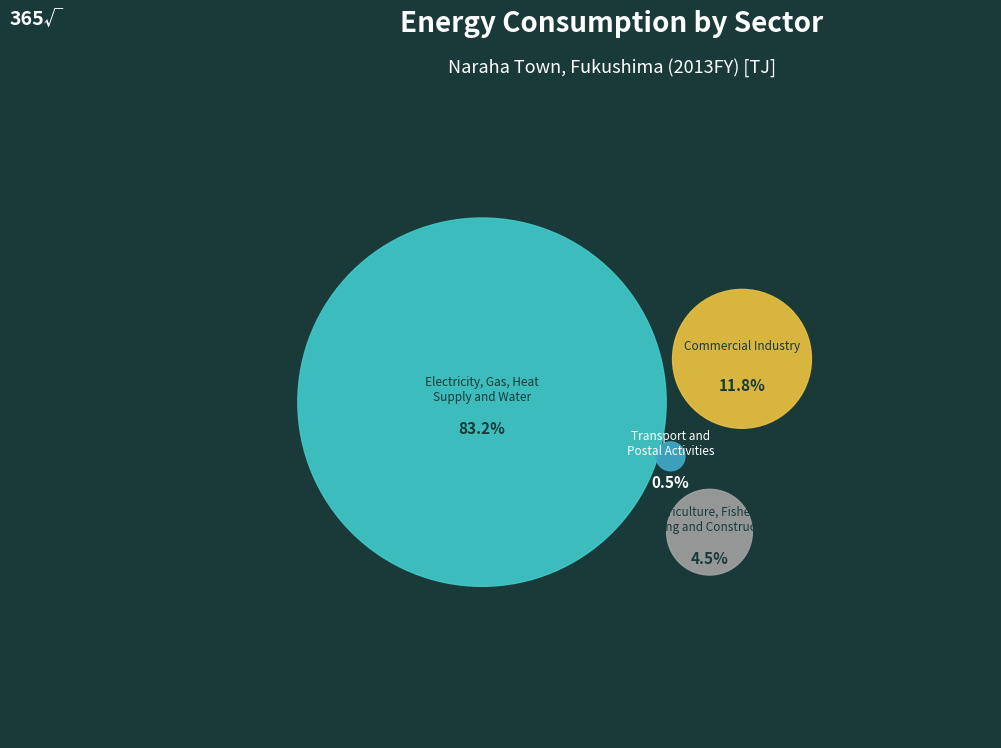

To the nearest percent, what percentage of the pie is Electricity, Gas, Heat
Supply and Water?

83%